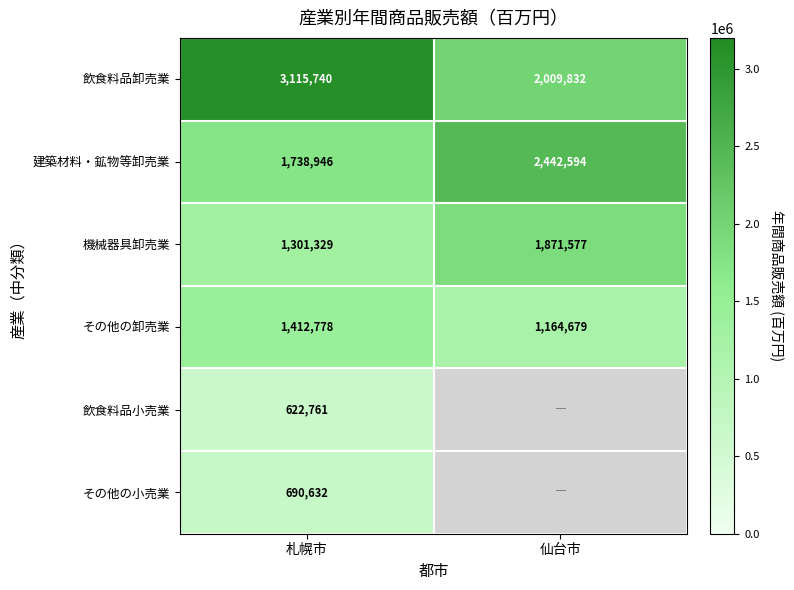

At how many categories does at least one series exceed 1364693?

2